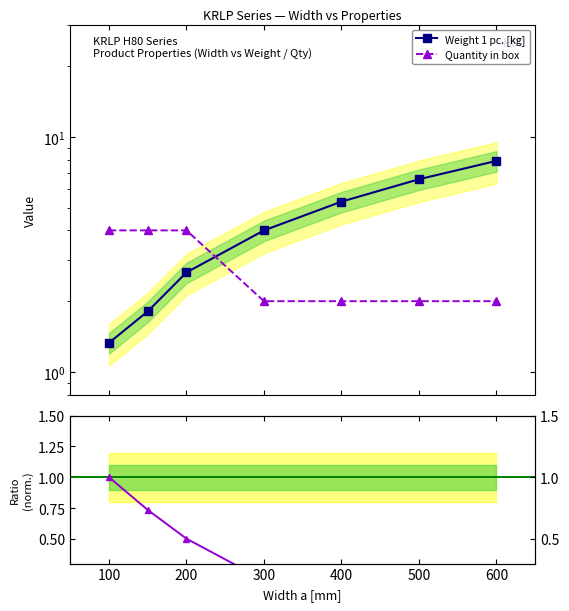

True or false: Qty / Weight (norm.) and Weight 1 pc. [kg] intersect in this chart.

False